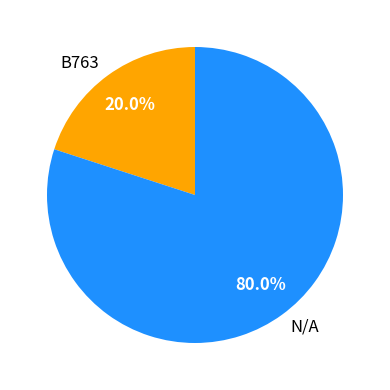

Which has a higher value, N/A or B763?

N/A